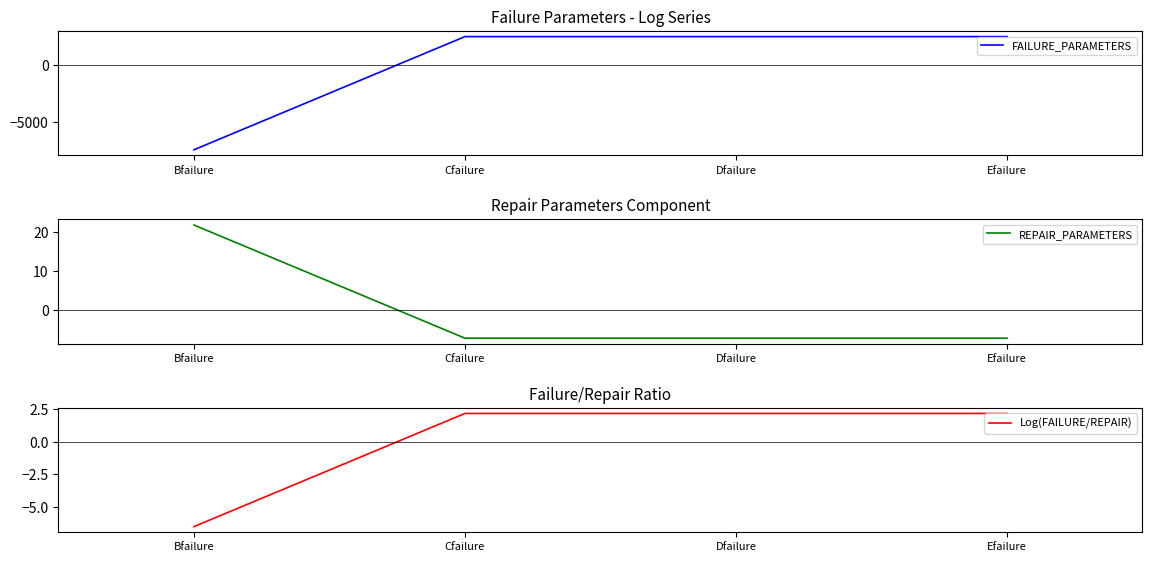

How many intersections are there between FAILURE_PARAMETERS and REPAIR_PARAMETERS?

1